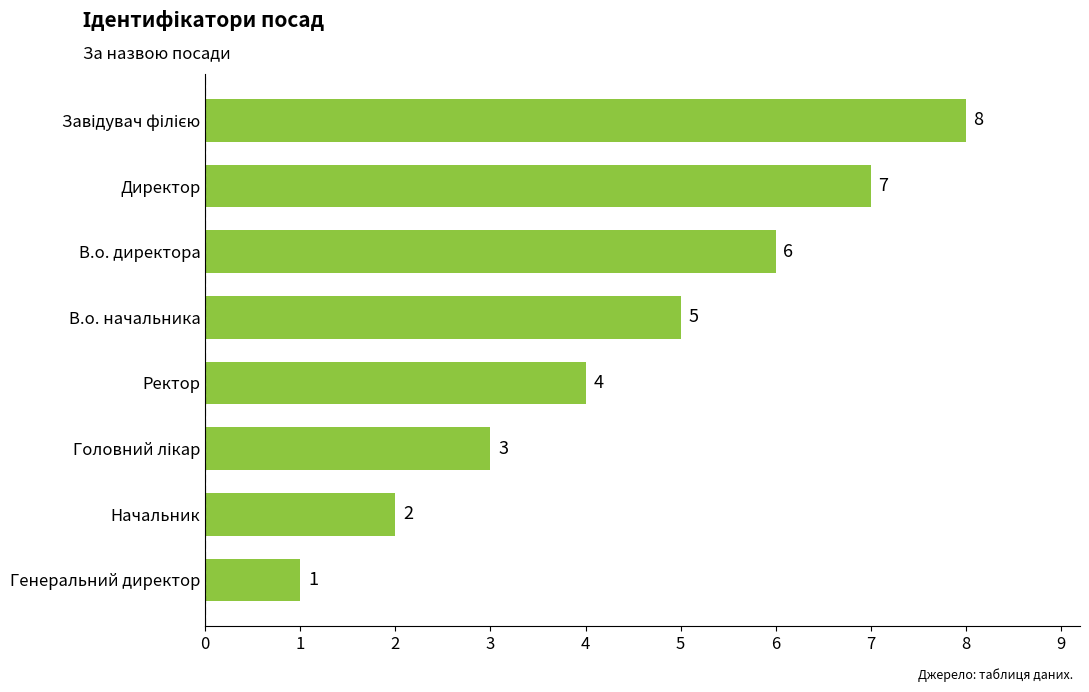

At which label is the value closest to 4?

Ректор